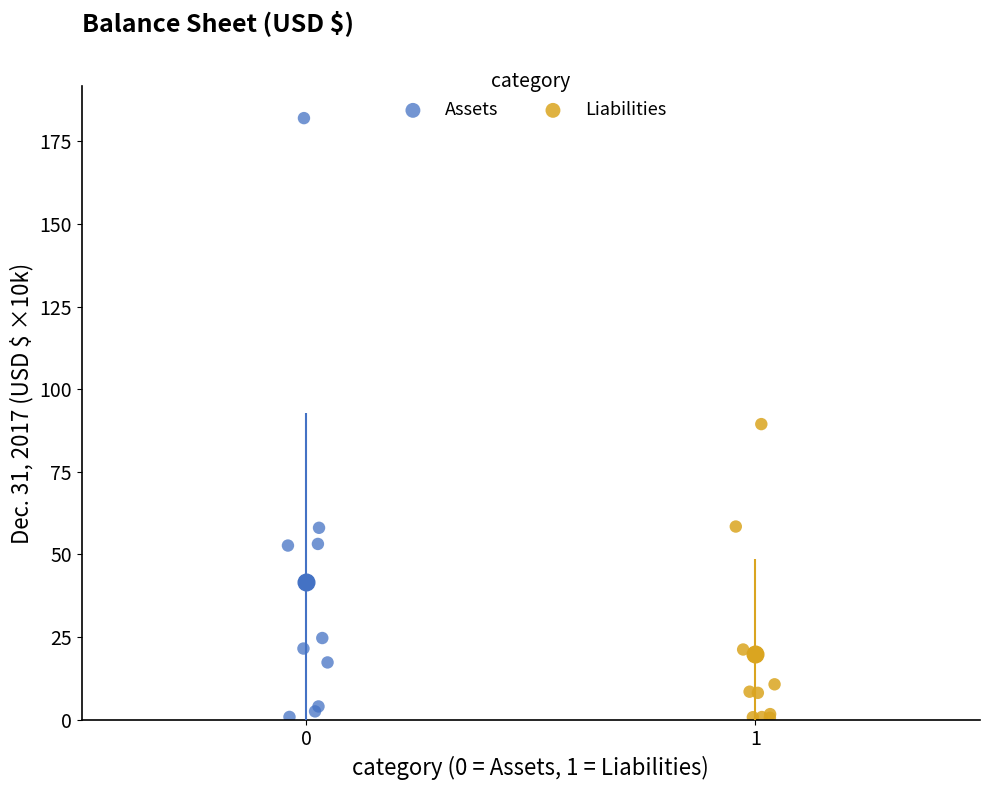

Which series has the widest spread of Y values?

Assets